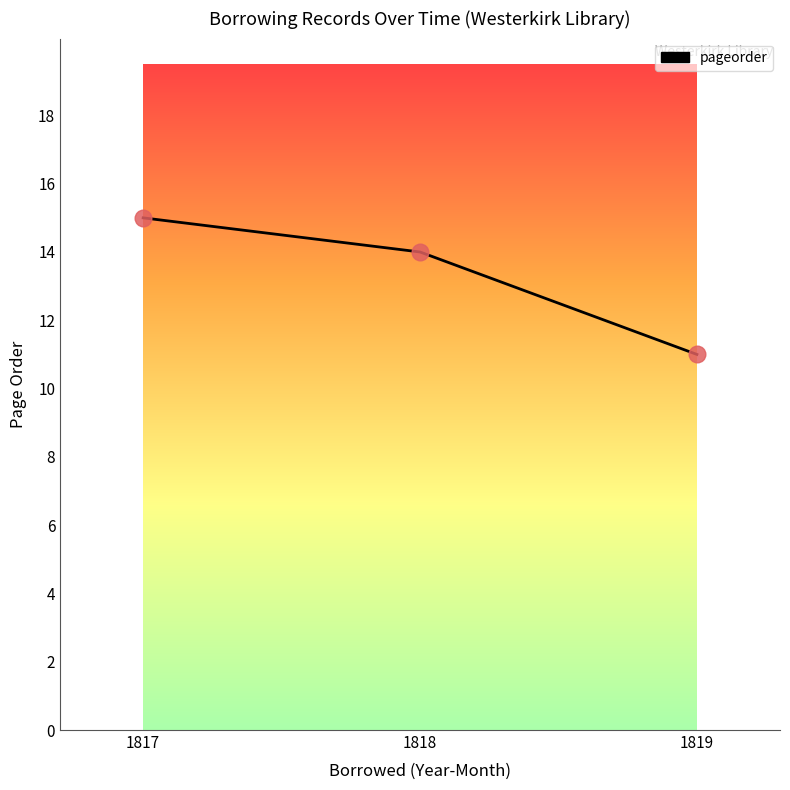

What is the minimum value shown in the chart?

11